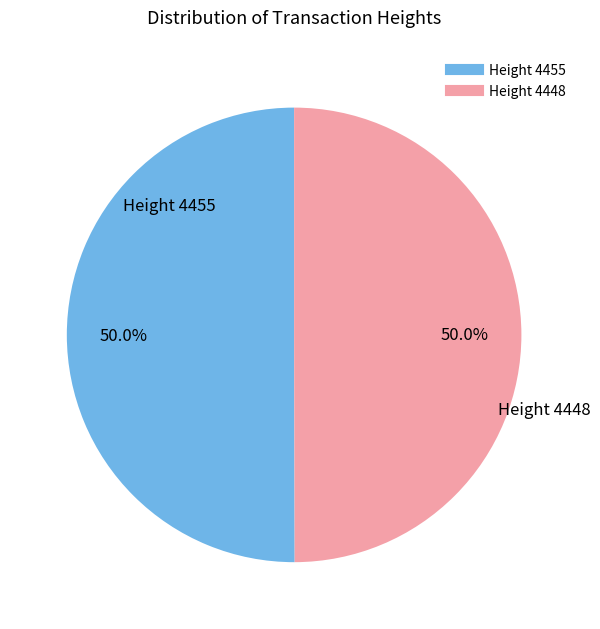

The Height 4448 slice represents 50% of the pie. True or false?

True